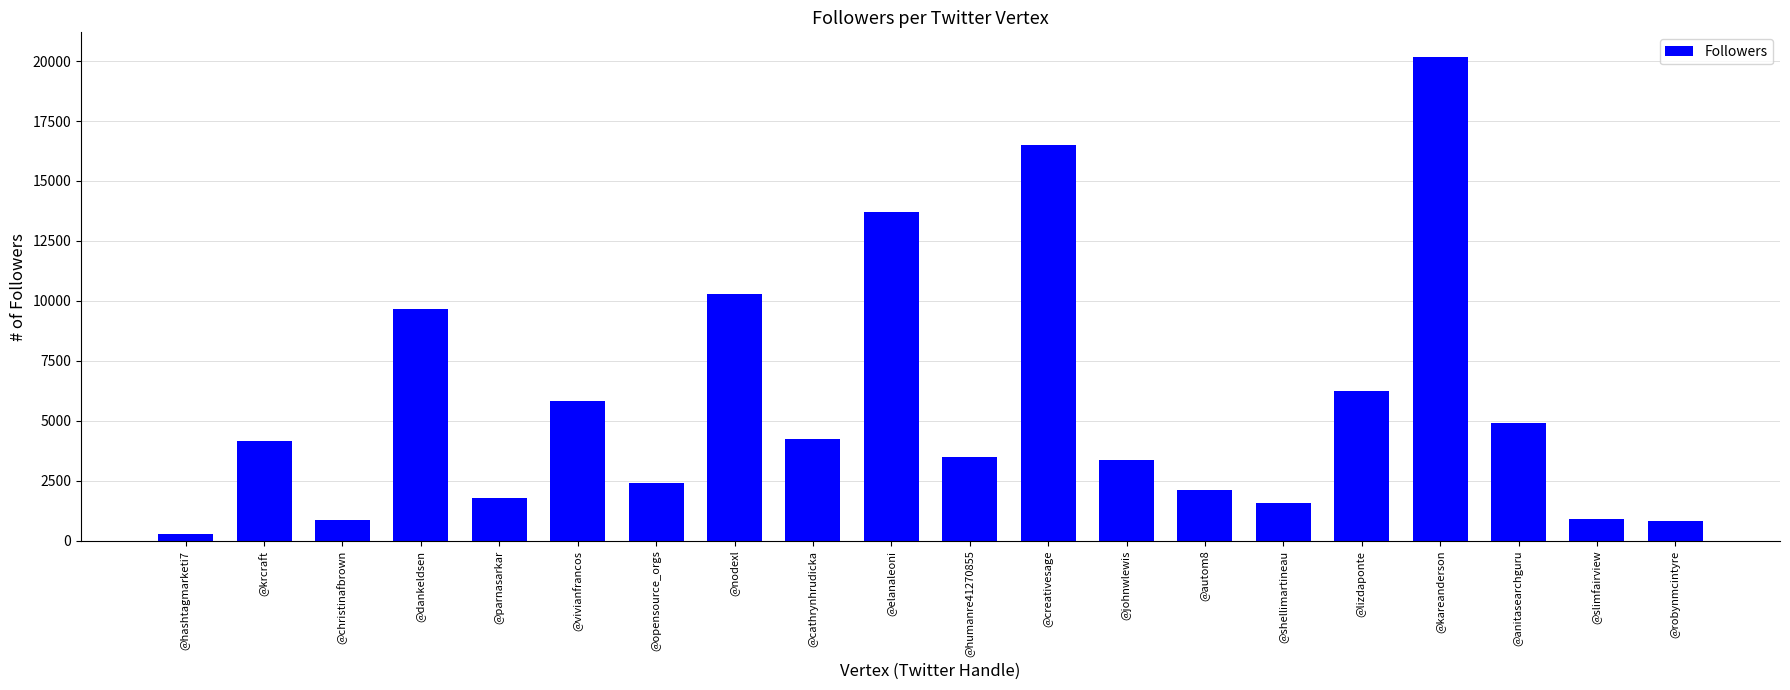

What is the smallest value displayed?

302